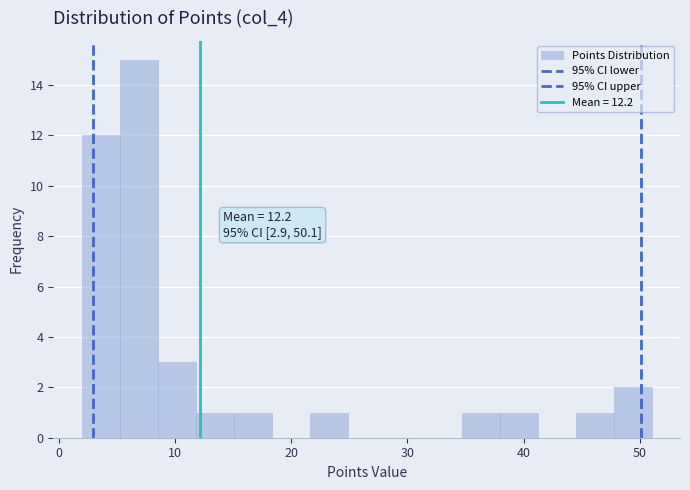

Around what value on the x-axis is the tallest bar? Give the approximate position of its centre, as read against the axis.

7